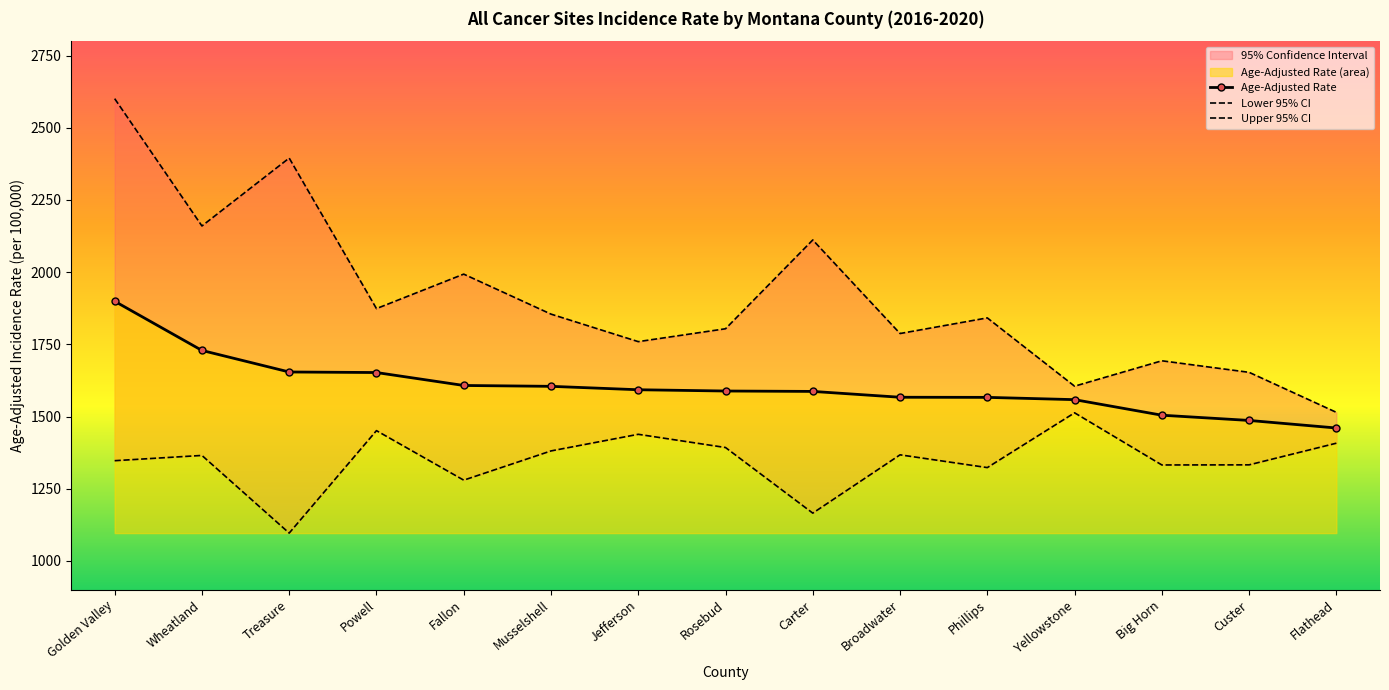

What is the difference between the highest and lowest values at Musselshell?

473.8